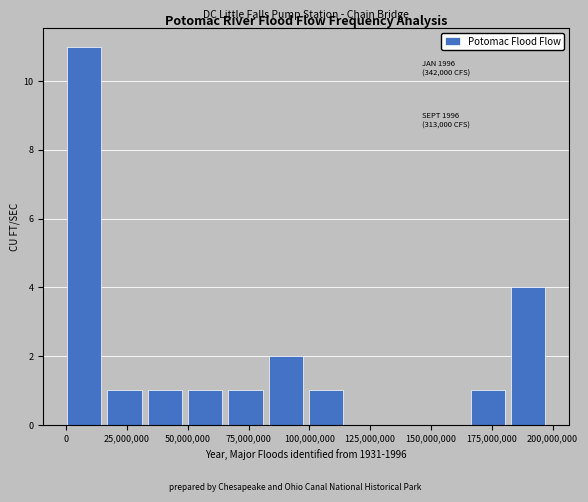

Read against the x-axis, roughly where is the centre of the tallest bar?

5000000